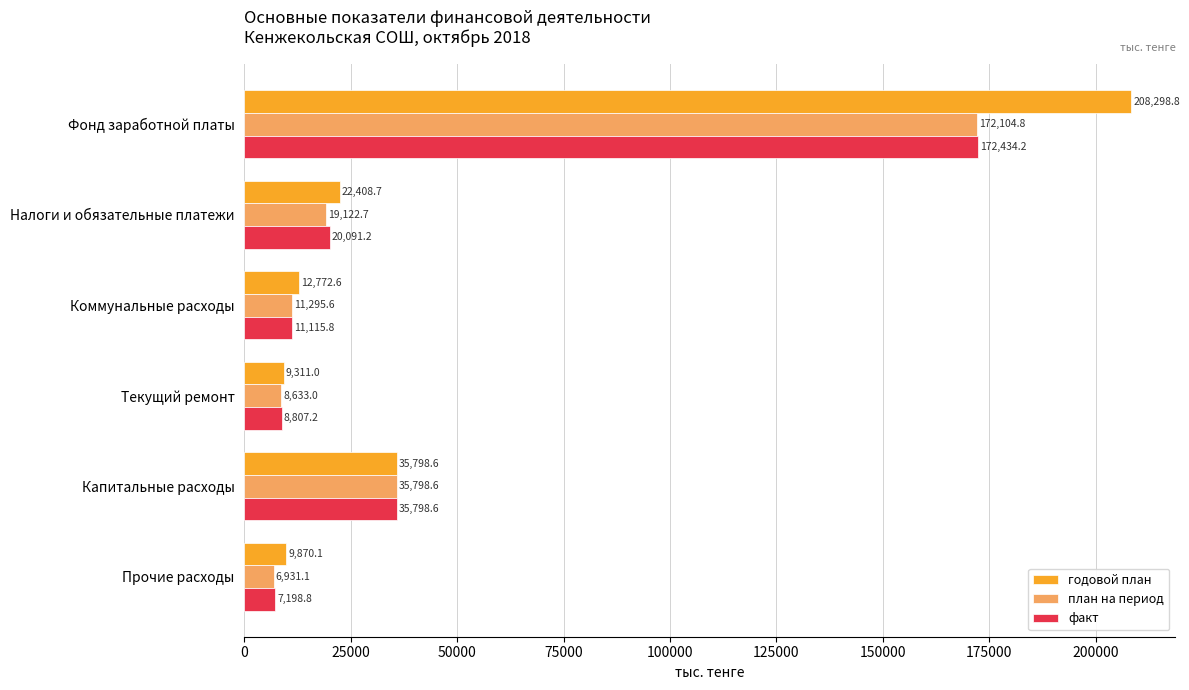

Which series has the largest range (max minus min)?

годовой план